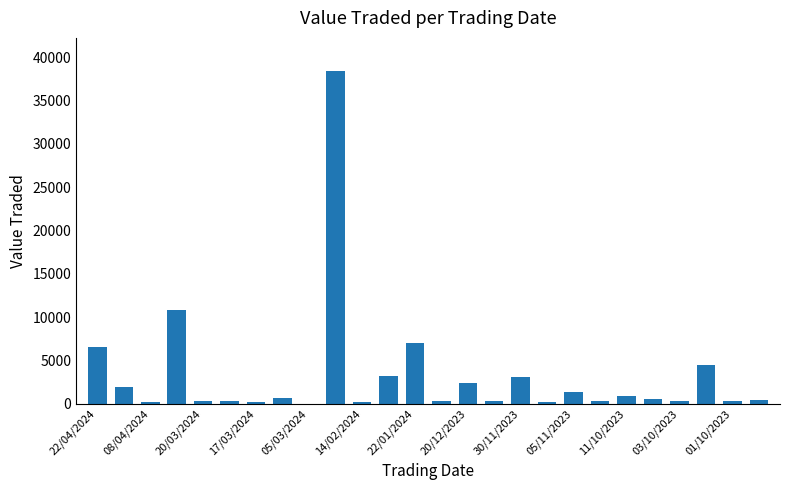

What is the greatest value displayed?

38403